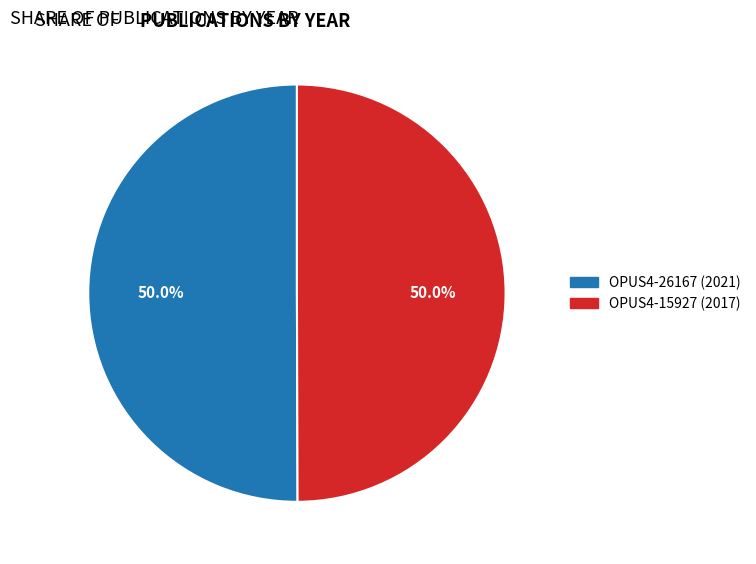

Approximately how many times larger is the value at OPUS4-26167 (2021) compared to OPUS4-15927 (2017)?

1.0